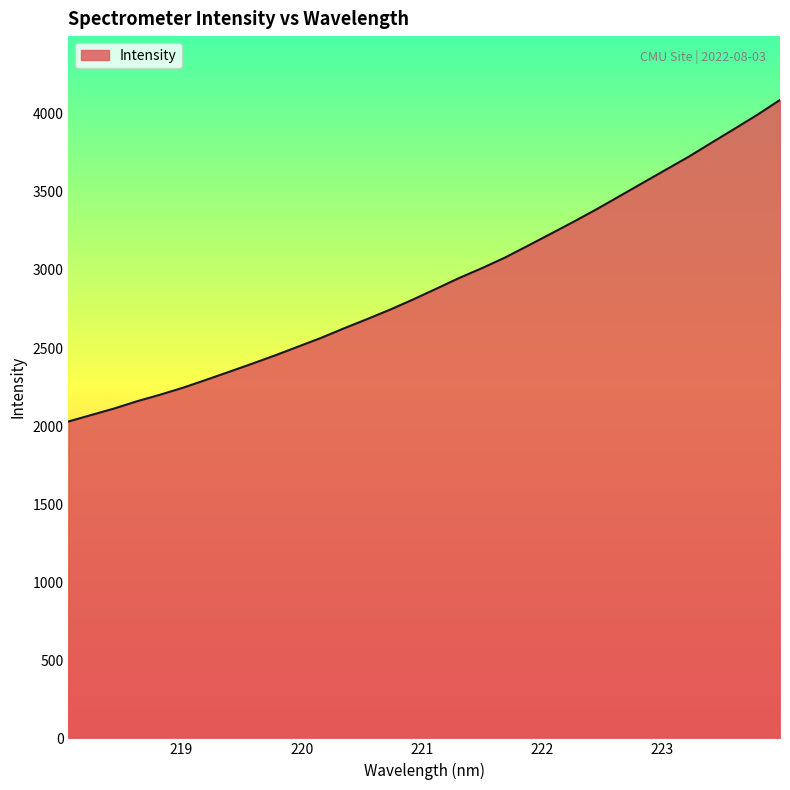

How many categories are shown in the chart?

32